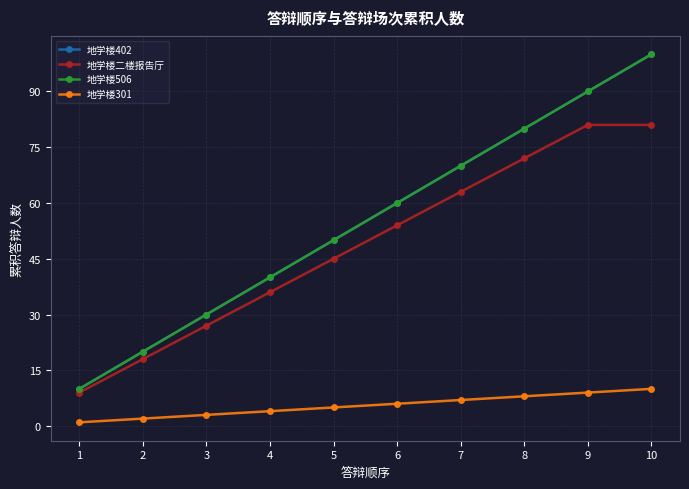

Is this an area chart (filled region under the line)?

No